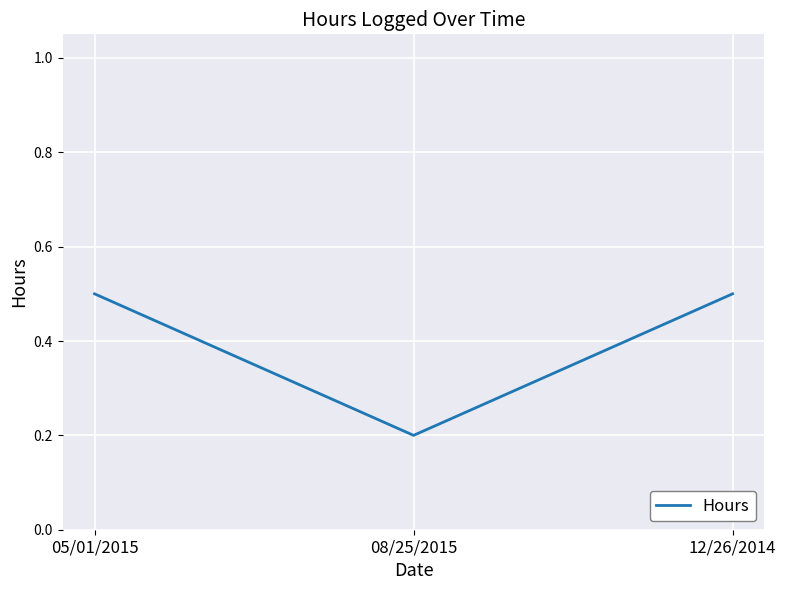

What is the maximum value shown in the chart?

0.5